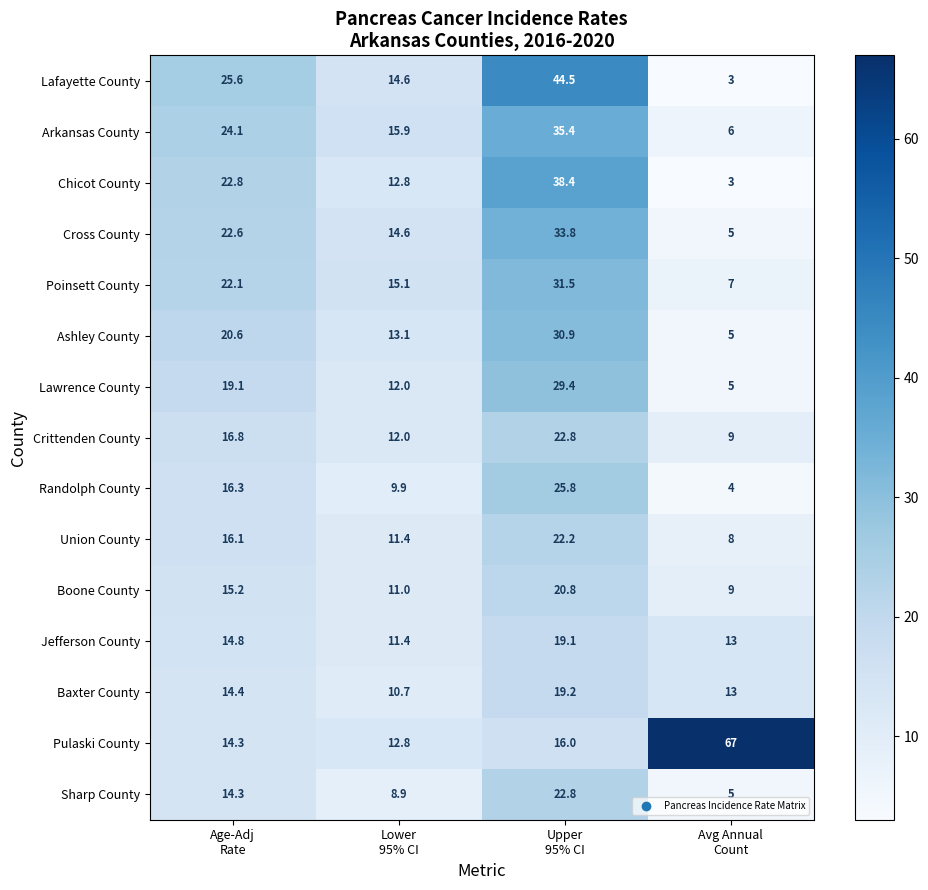

How many values in the Cross County series are below 22?

2